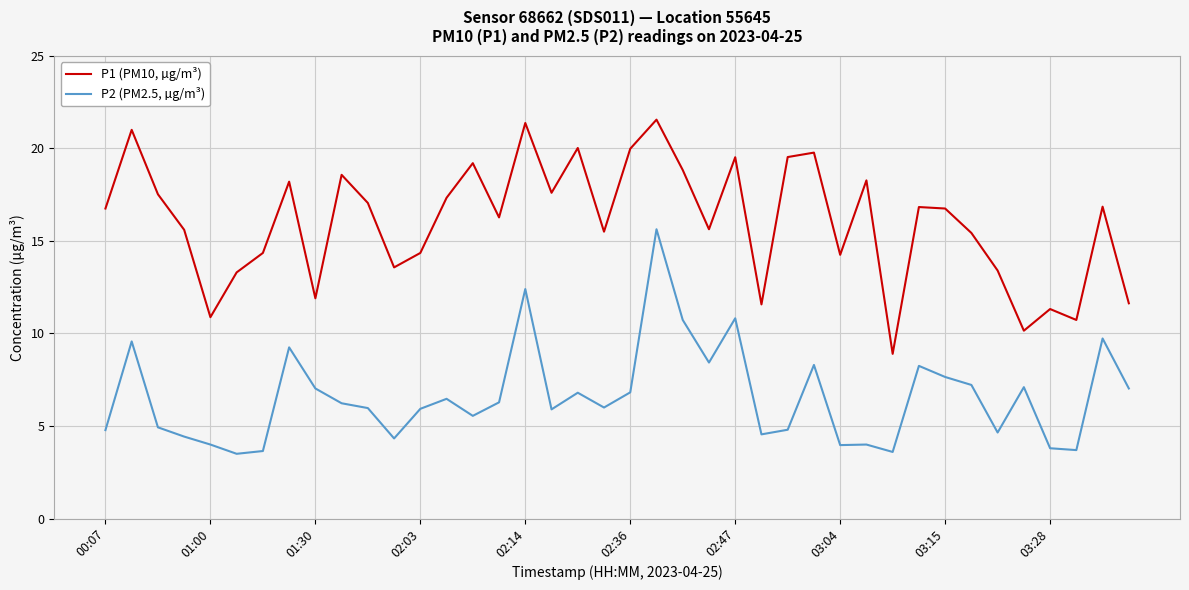

What are all the series names shown in the legend?

P1 (PM10, µg/m³), P2 (PM2.5, µg/m³)